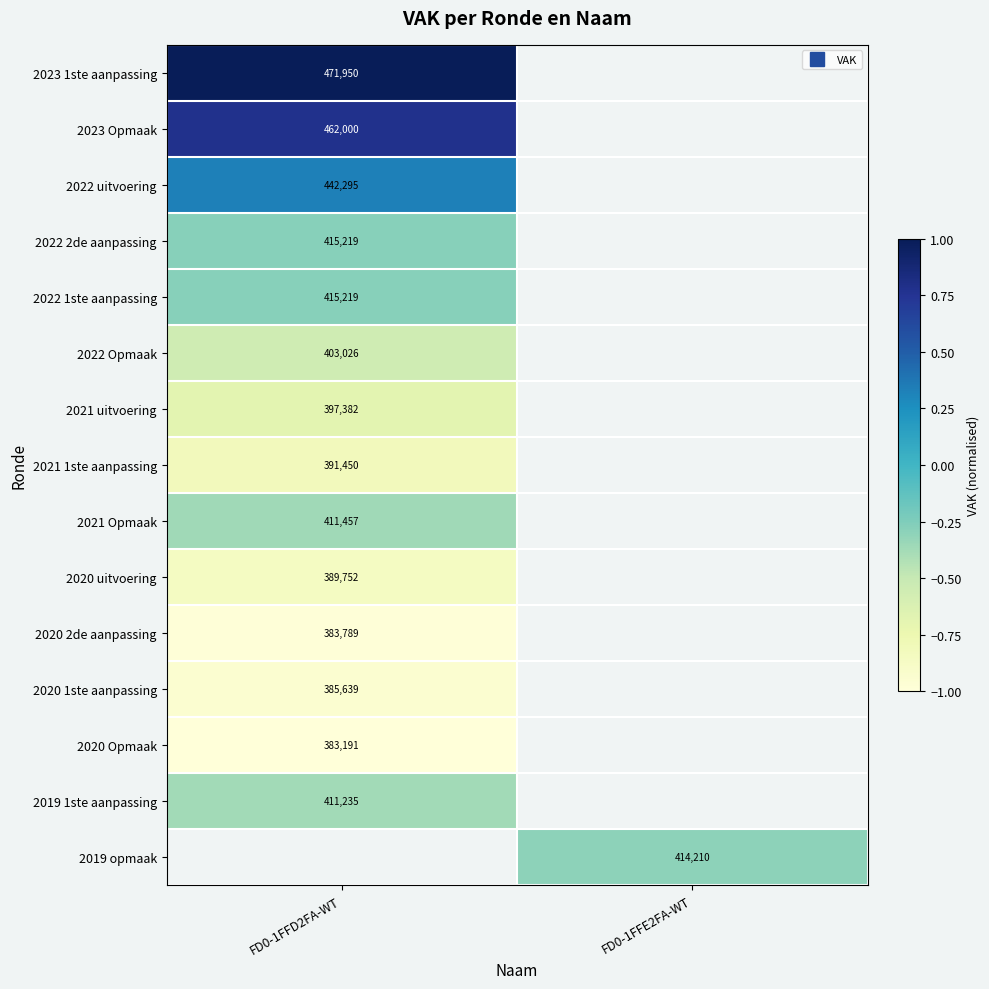

Rank the categories by 2019 opmaak value from highest to lowest.

FD0-1FFD2FA-WT, FD0-1FFE2FA-WT